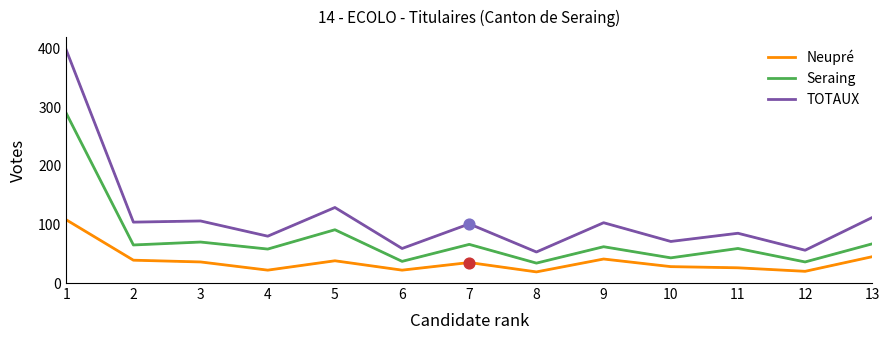

What is the spread (max minus min) of values at 1?

290